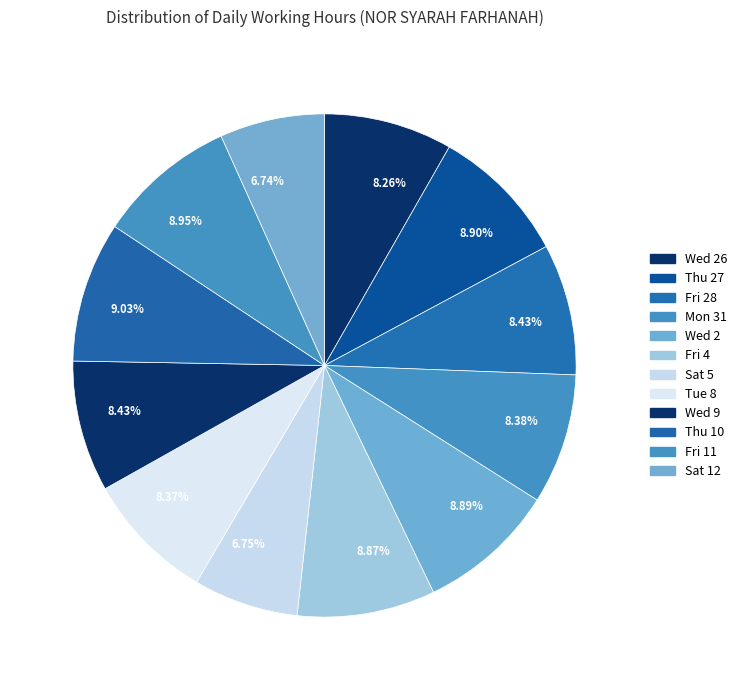

True or false: Tue 8 accounts for 8% of the total.

True